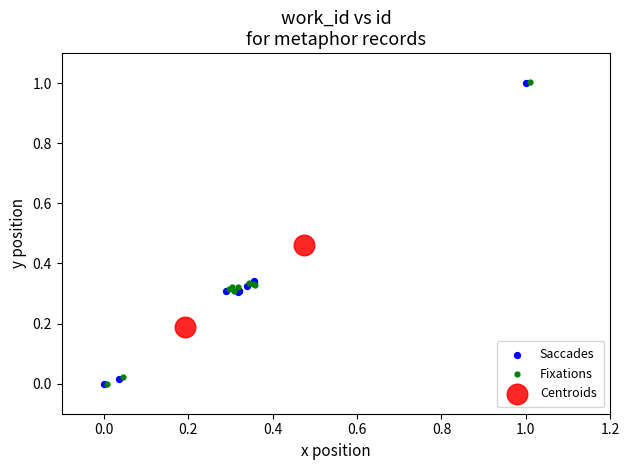

Which series has the widest spread of Y values?

Fixations